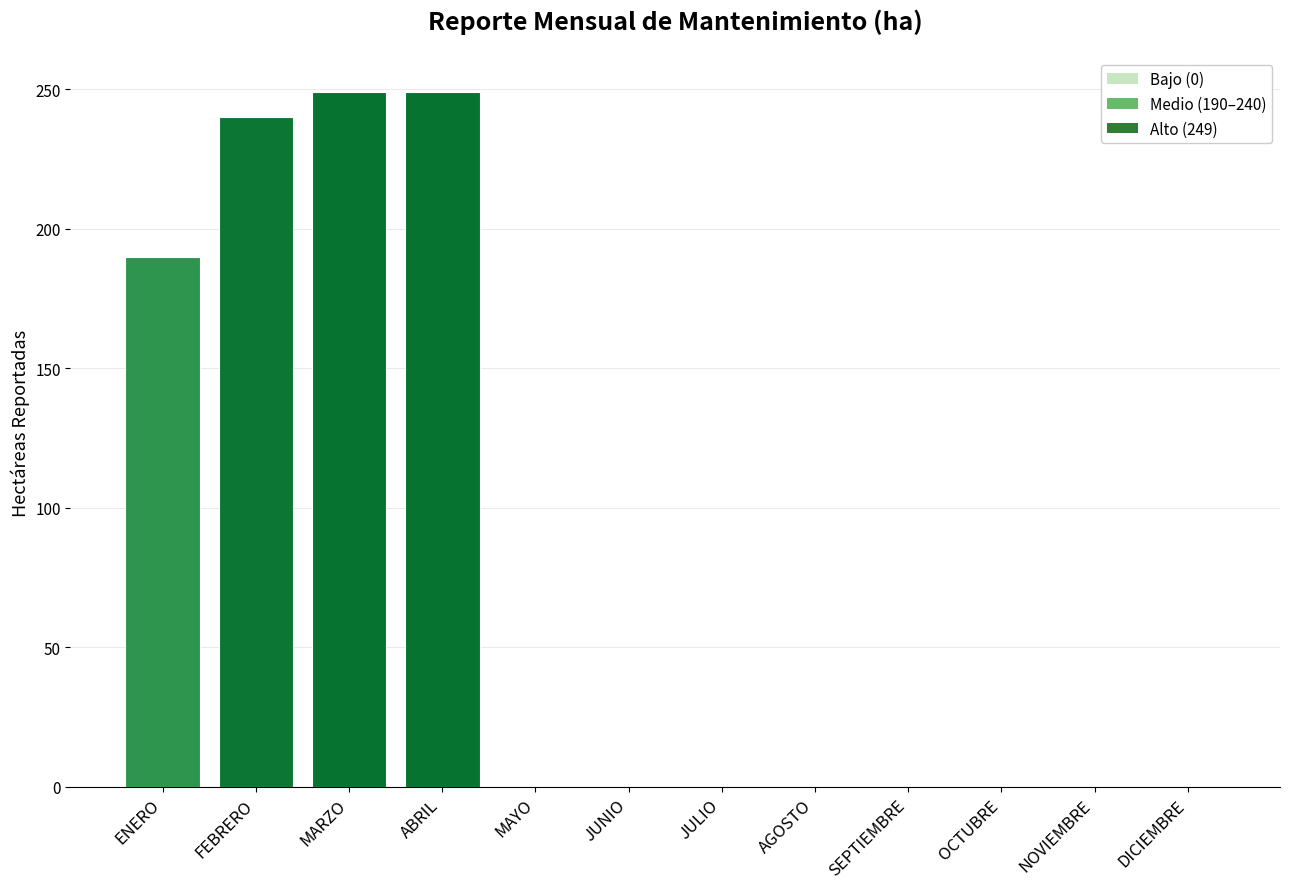

What is the average value?

77